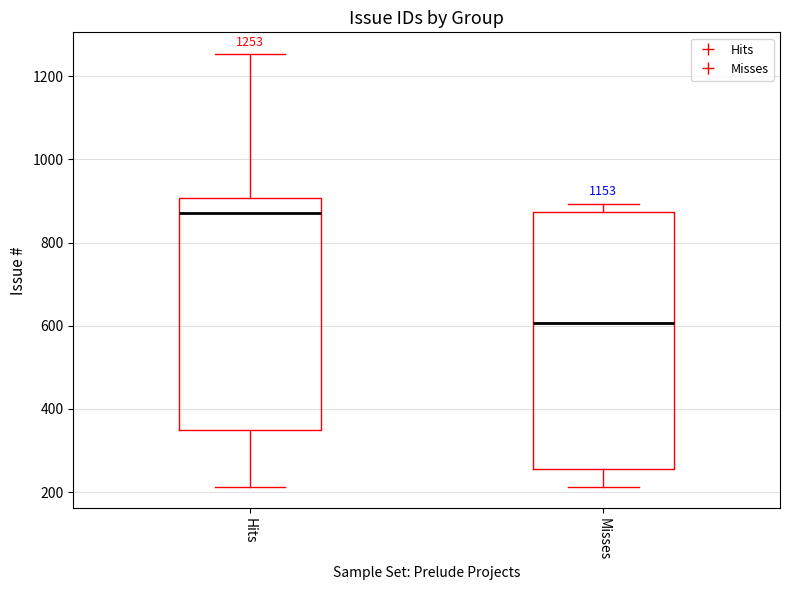

Which box has the highest median line?

Hits